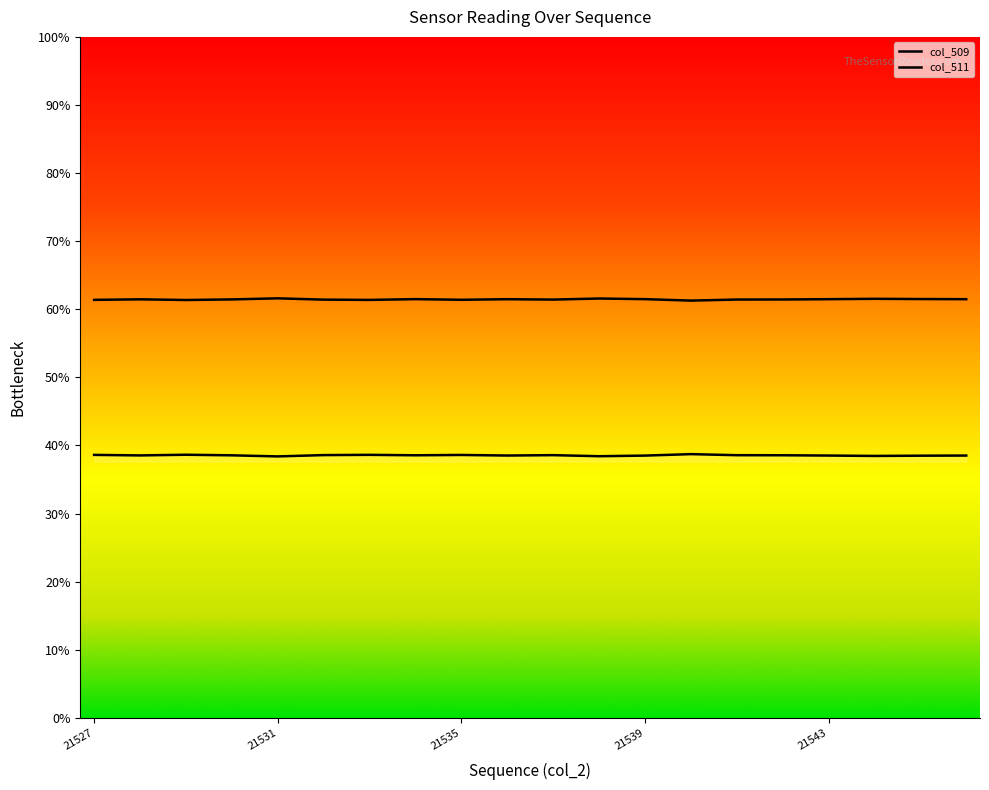

How many values in the col_511 series exceed 40278?

9